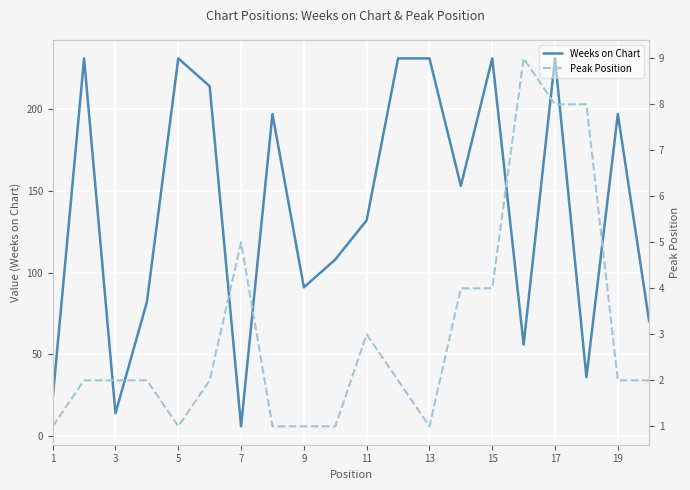

True or false: Weeks on Chart has a value of 341 at 5.

False